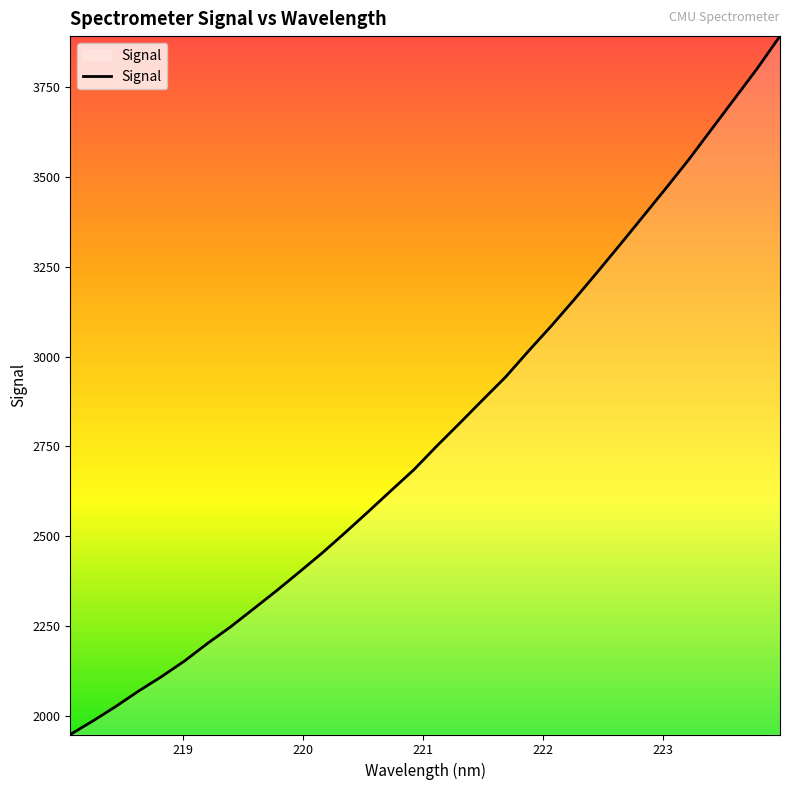

What is the maximum value shown in the chart?

3892.9